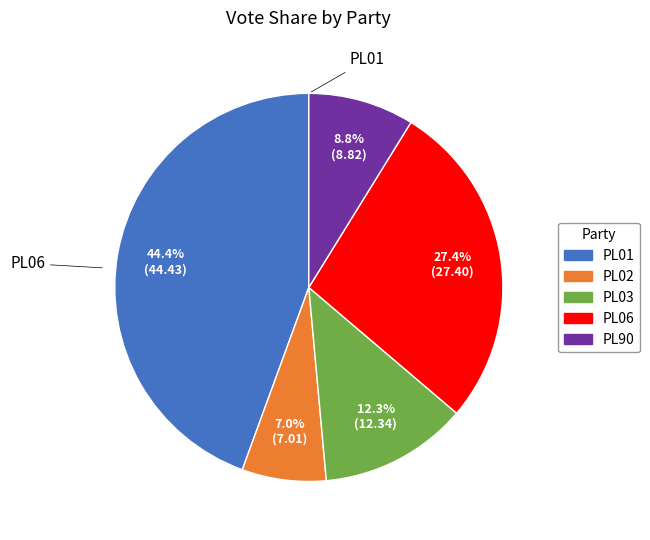

Which slice is the smallest?

PL02